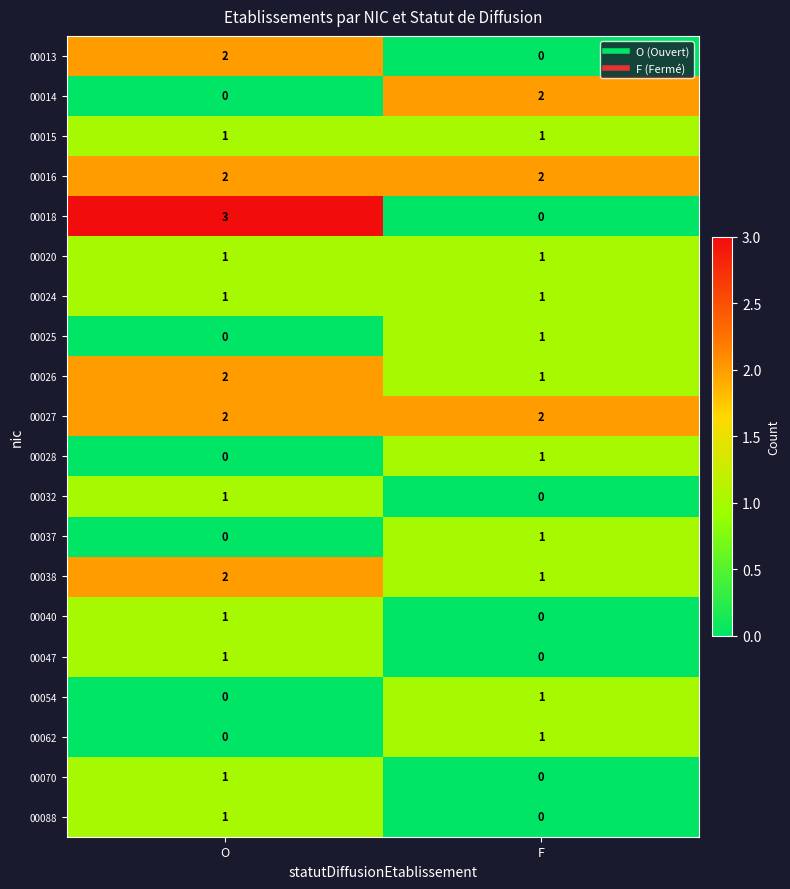

How many categories are shown in the chart?

2